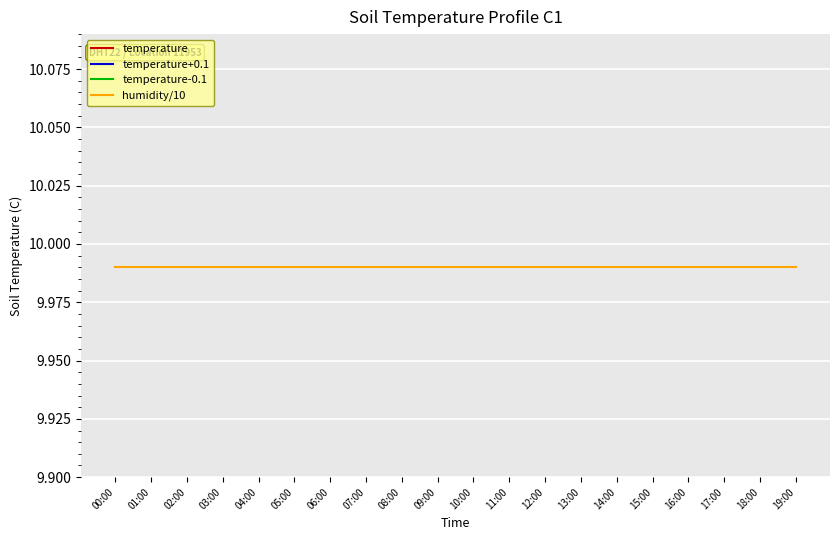

Which series has the largest total across all categories?

temperature+0.1